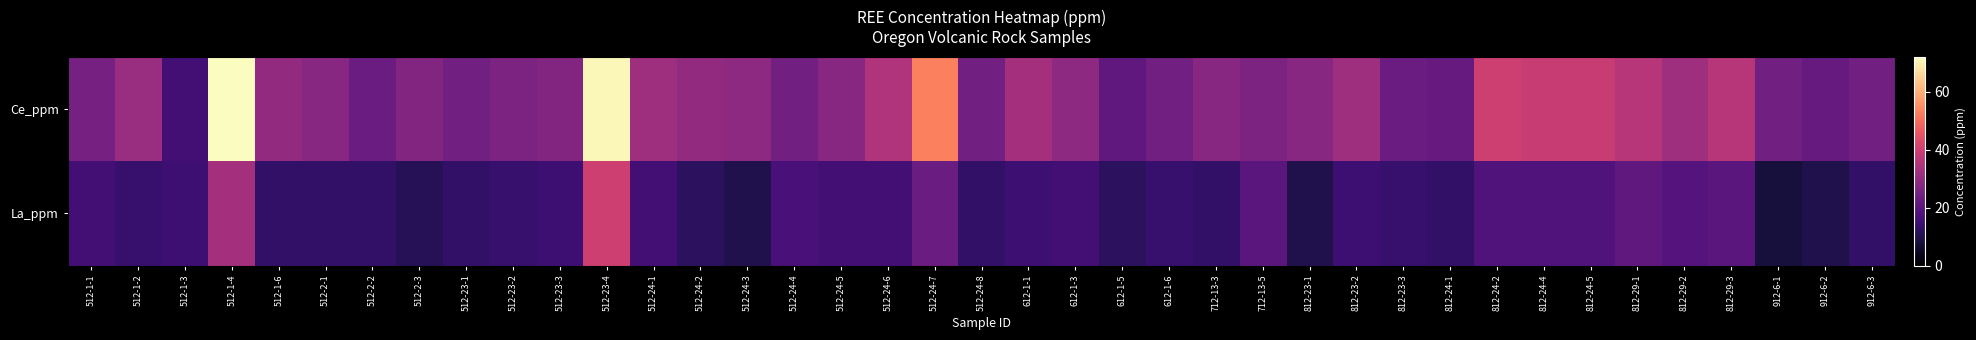

Reading left to right, list all the values displayed in this chart.

Ce_ppm: 512-1-1=25	512-1-2=31	512-1-3=16	512-1-4=72	512-1-6=30	512-2-1=28	512-2-2=23	512-2-3=27	512-23-1=24	512-23-2=26	512-23-3=27	512-23-4=71	512-24-1=32	512-24-2=30	512-24-3=29	512-24-4=24	512-24-5=28	512-24-6=35	512-24-7=53	512-24-8=24	612-1-1=33	612-1-3=29	612-1-5=21	612-1-6=24	712-13-3=28	712-13-5=26	812-23-1=28	812-23-2=32	812-23-3=23	812-24-1=22	812-24-2=40	812-24-4=39	812-24-5=39	812-29-1=36	812-29-2=32	812-29-3=36	912-6-1=24	912-6-2=22	912-6-3=24
La_ppm: 512-1-1=16	512-1-2=14	512-1-3=15	512-1-4=33	512-1-6=13	512-2-1=13	512-2-2=13	512-2-3=11	512-23-1=13	512-23-2=14	512-23-3=15	512-23-4=40	512-24-1=16	512-24-2=12	512-24-3=10	512-24-4=17	512-24-5=16	512-24-6=16	512-24-7=23	512-24-8=13	612-1-1=15	612-1-3=16	612-1-5=12	612-1-6=14	712-13-3=13	712-13-5=20	812-23-1=10	812-23-2=15	812-23-3=14	812-24-1=13	812-24-2=18	812-24-4=18	812-24-5=18	812-29-1=21	812-29-2=19	812-29-3=20	912-6-1=8	912-6-2=10	912-6-3=13